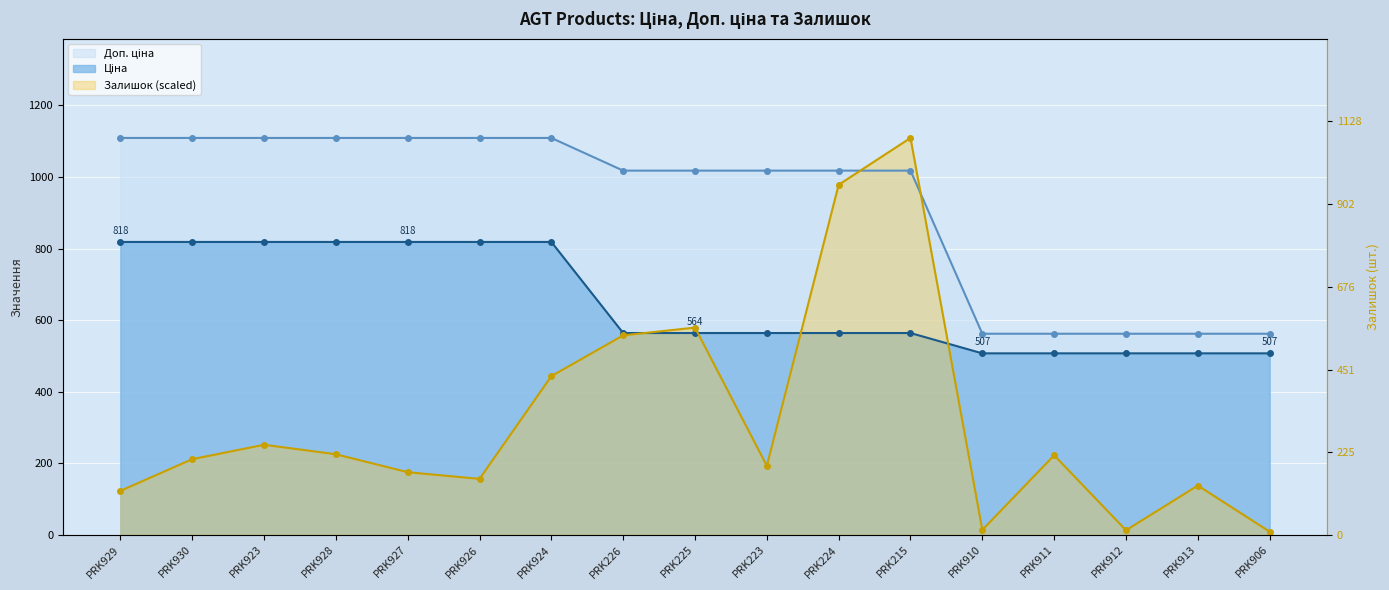

What position from the left is PRK912?

15